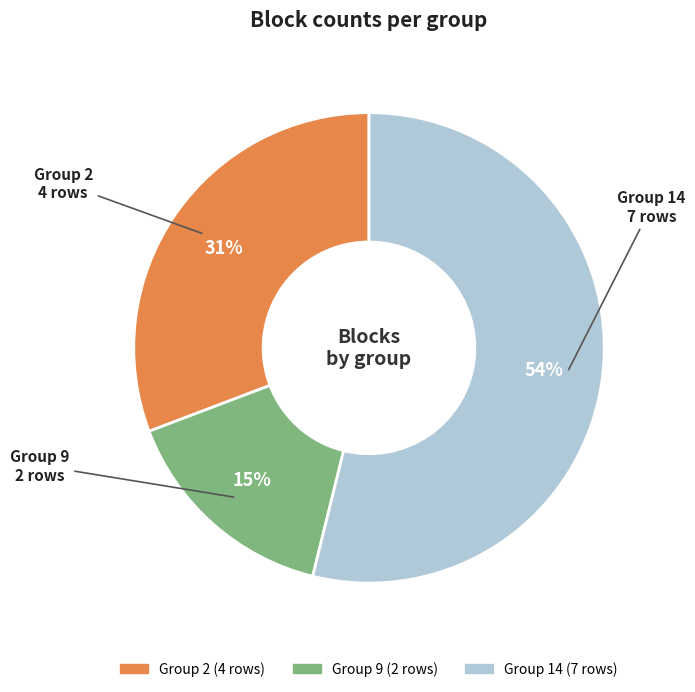

Does any single category account for the majority?

Yes